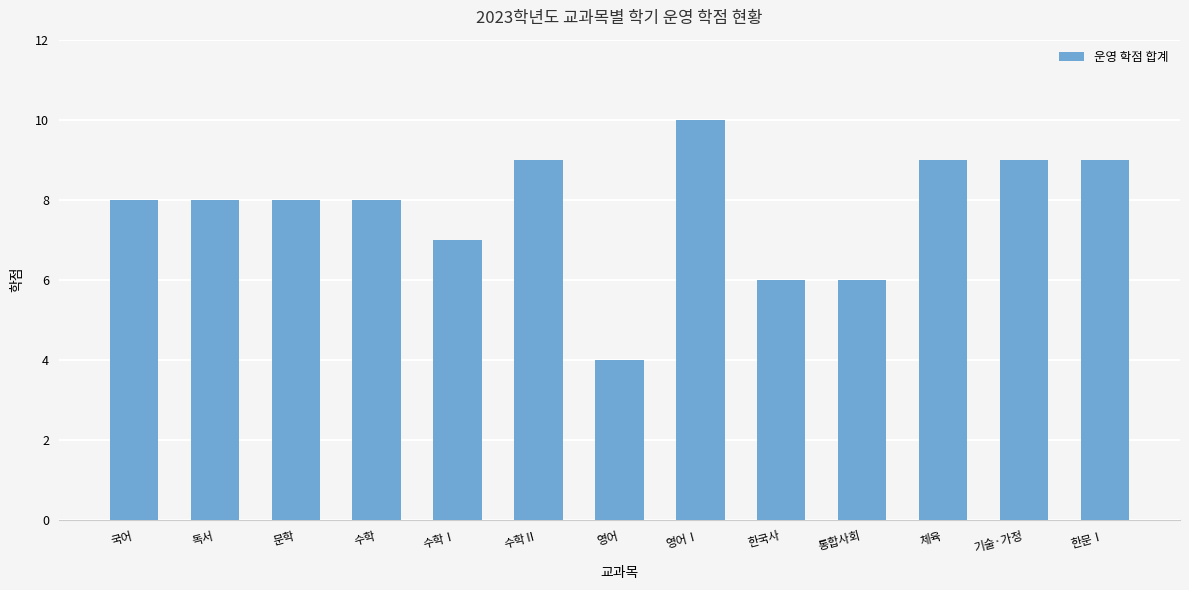

Which category has the highest value across all series?

영어Ⅰ